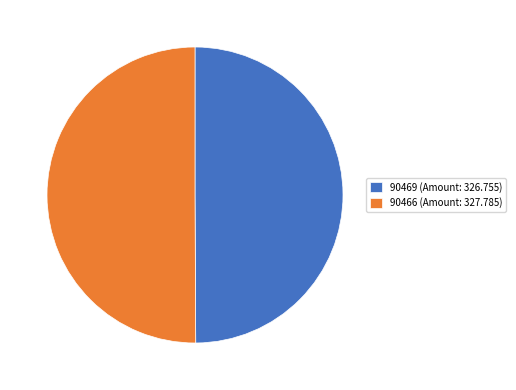

Count the number of slices in the pie.

2